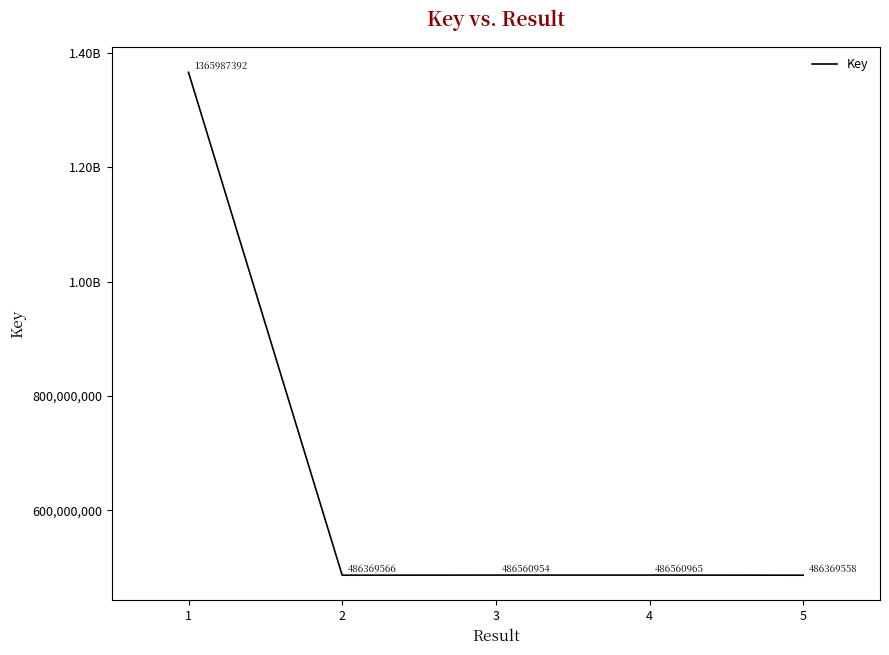

What is the ratio of the value at 5 to the value at 3?

1.0